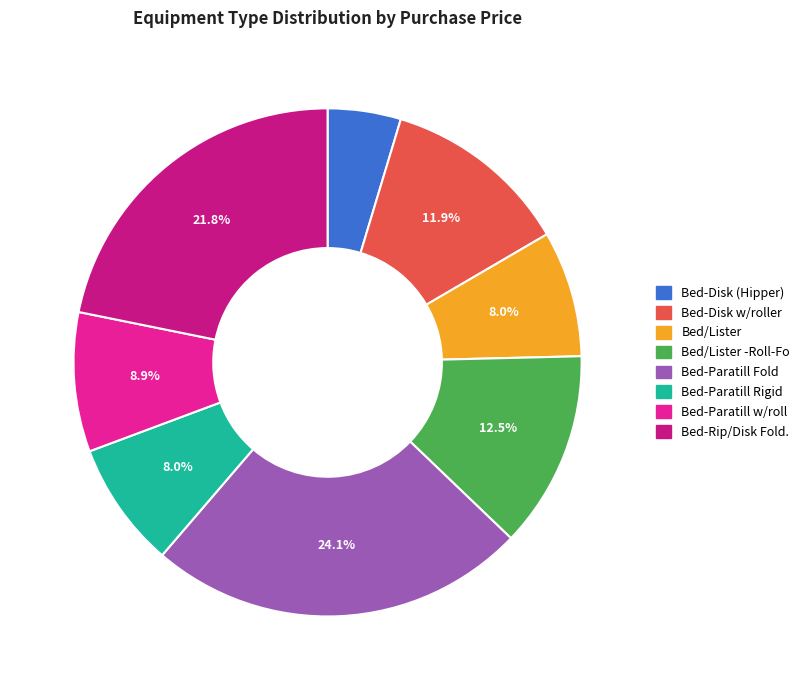

The Bed/Lister slice represents 1% of the pie. True or false?

False